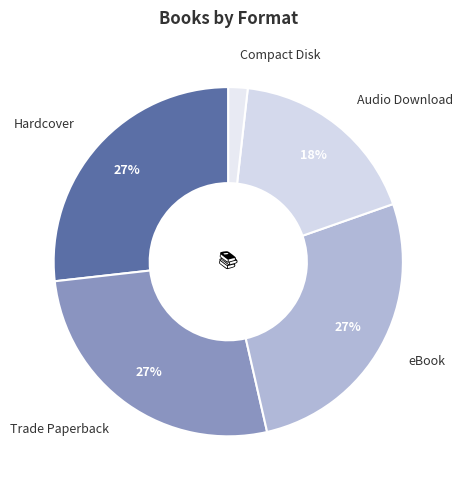

How many segments does this pie chart have?

5